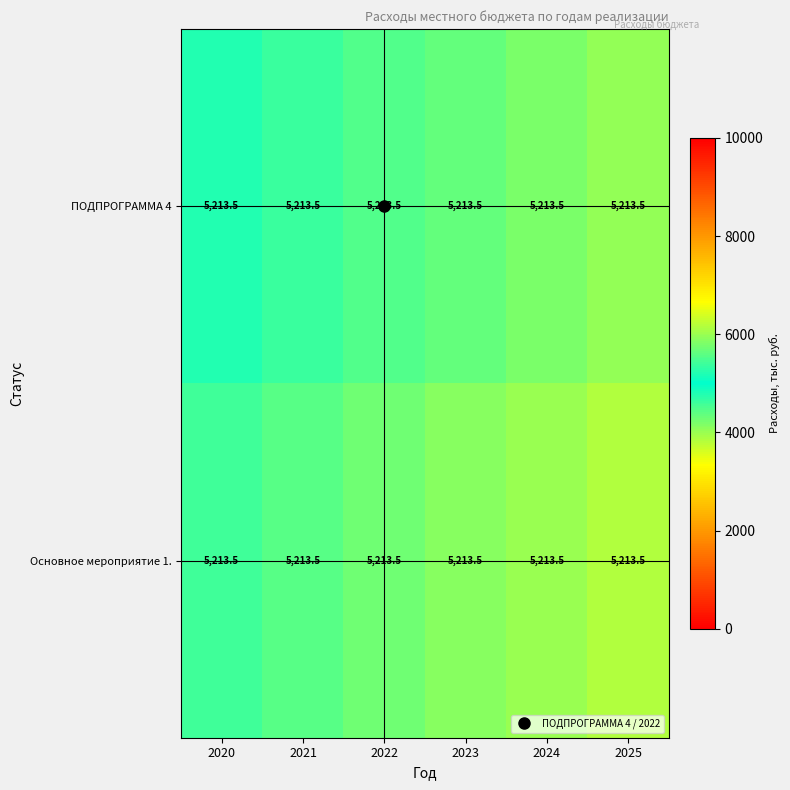

How many data points in ПОДПРОГРАММА 4 are less than 5663?

3